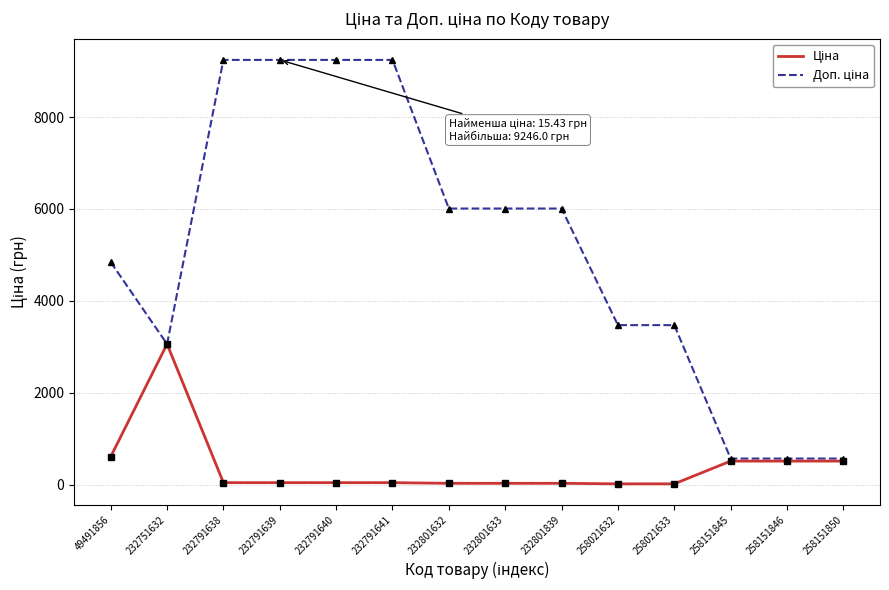

What is the greatest value displayed?

9246.0